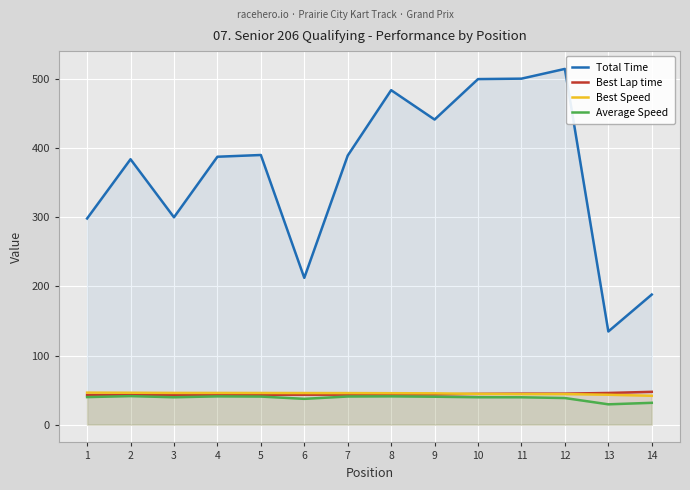

Reading left to right, list all the values displayed in this chart.

Total Time: 298.2	384.0	300.0	387.6	390.1	212.4	389.3	483.9	441.4	499.9	500.5	514.6	134.8	188.2
Best Lap time: 42.8	42.9	43.2	43.2	43.2	43.3	43.4	43.5	43.7	44.5	44.8	44.8	45.8	47.4
Best Speed: 46.3	46.1	45.9	45.9	45.8	45.7	45.6	45.5	45.3	44.5	44.2	44.2	43.2	41.7
Average Speed: 39.8	41.3	39.6	40.9	40.6	37.3	40.7	40.9	40.4	39.6	39.6	38.5	29.4	31.6